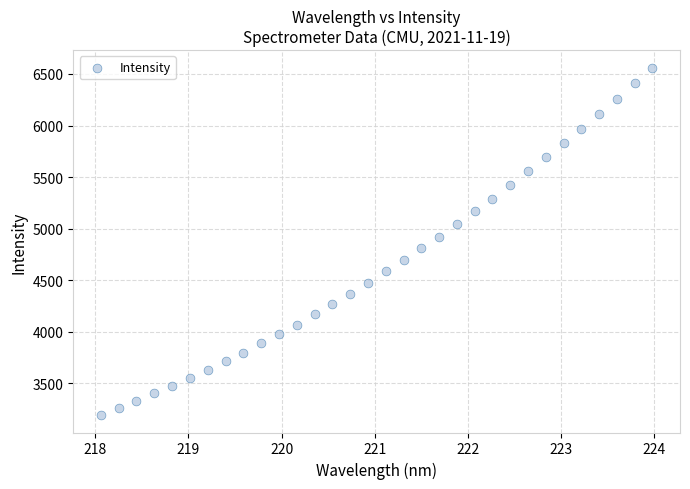

What is the range of X values (max minus min)?

5.9